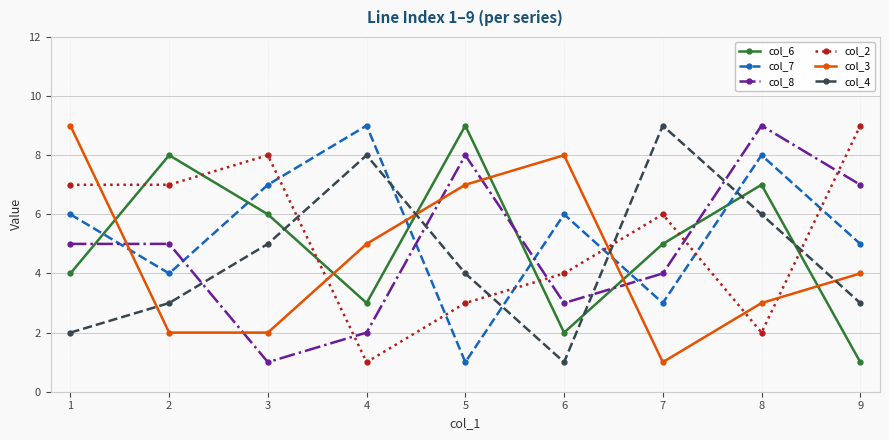

Is this an area chart (filled region under the line)?

No